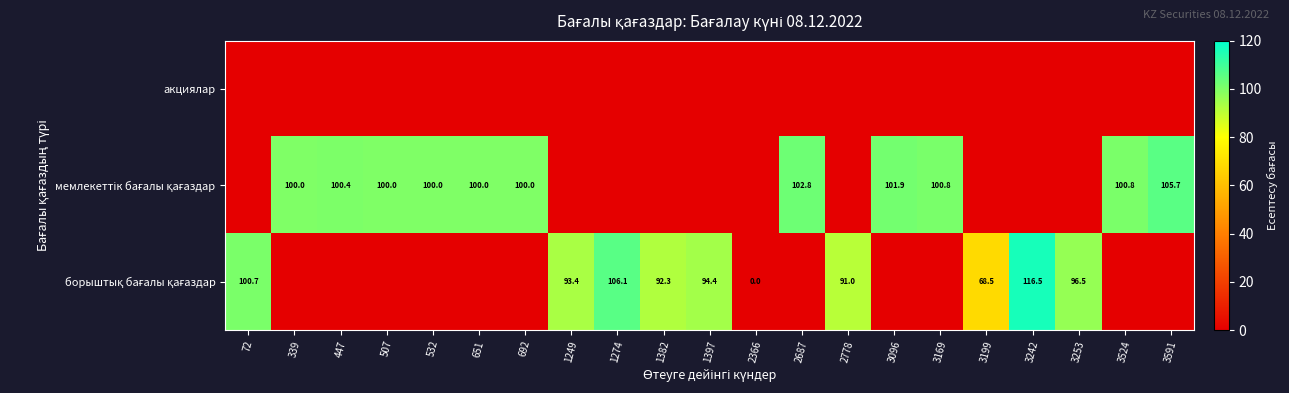

At 3524, list the series in order from largest to smallest.

мемлекеттік бағалы қағаздар, акциялар, борыштық бағалы қағаздар